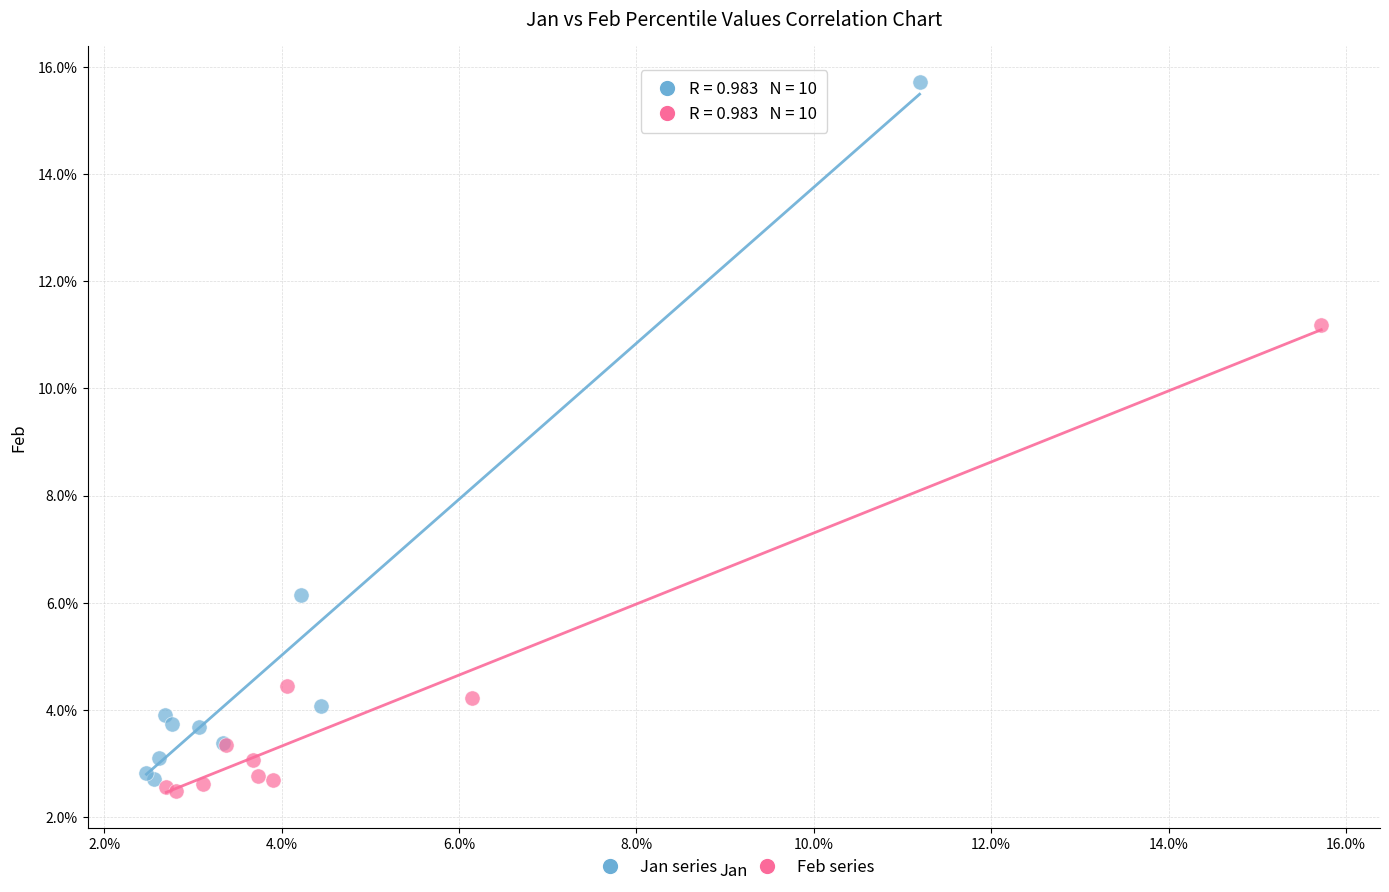

Which series reaches the maximum Y coordinate?

Jan series